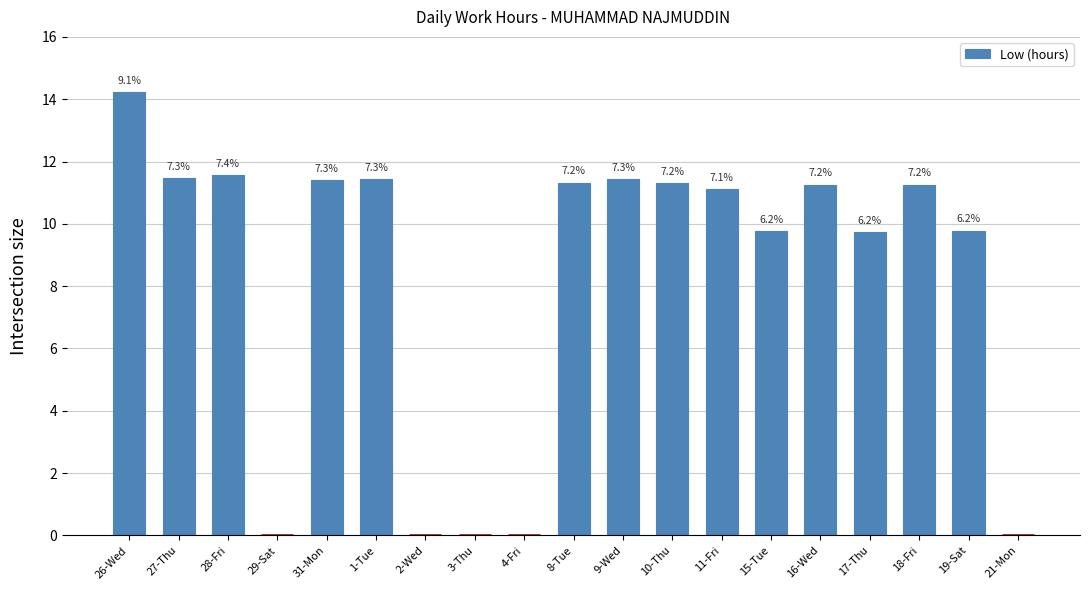

True or false: the data shows 8.6 at 4-Fri.

False